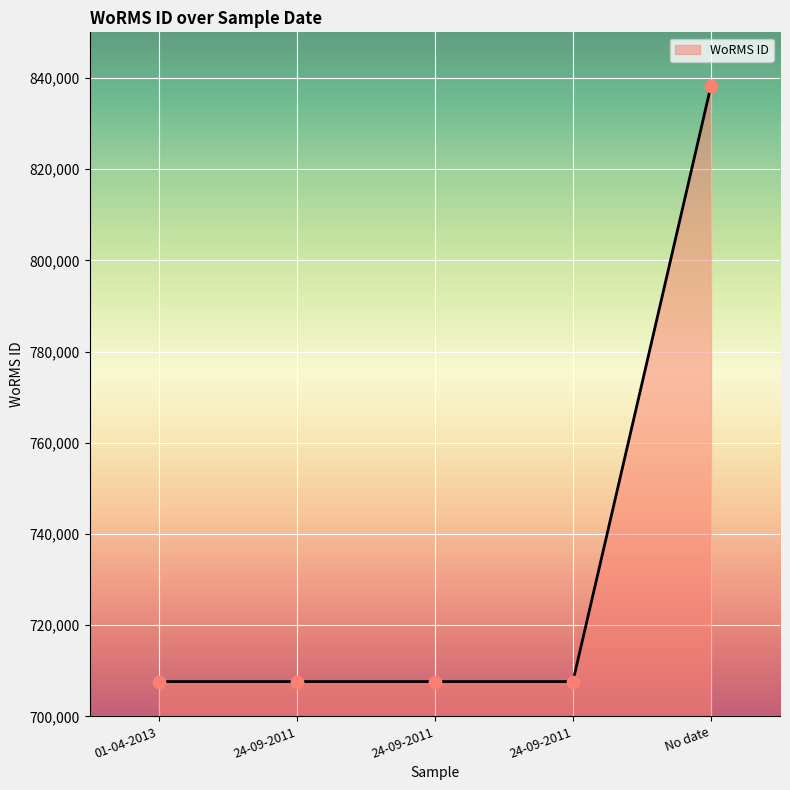

What is the ratio of the value at No date to the value at 24-09-2011?

1.2